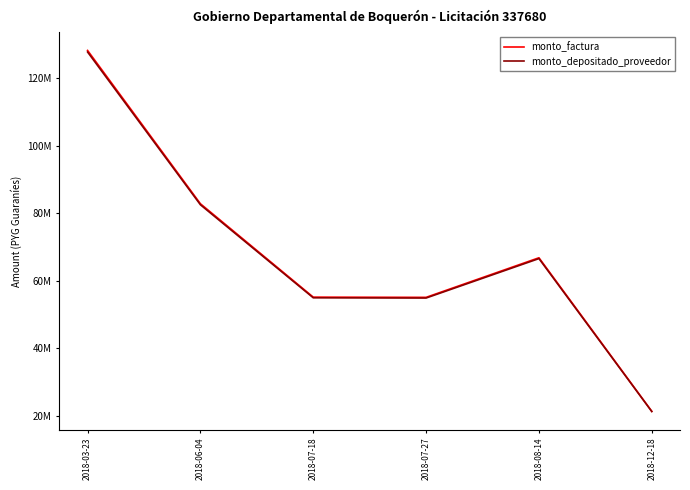

Does the chart display data point markers on the line(s)?

No